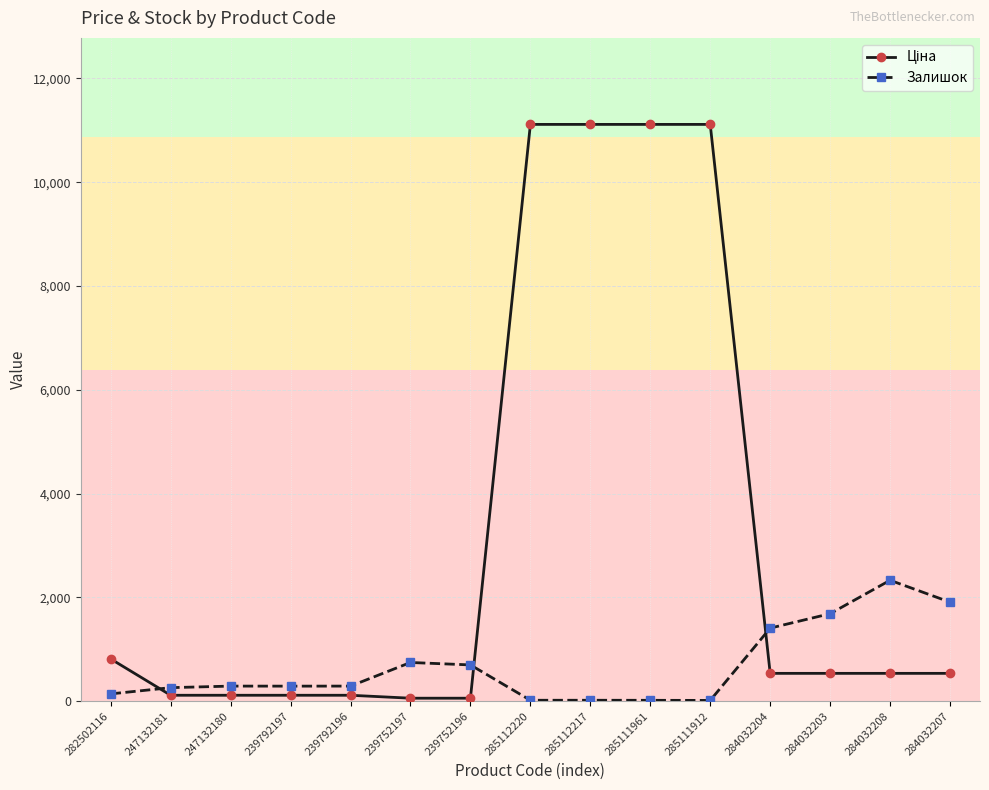

How many lines are shown in the chart?

2